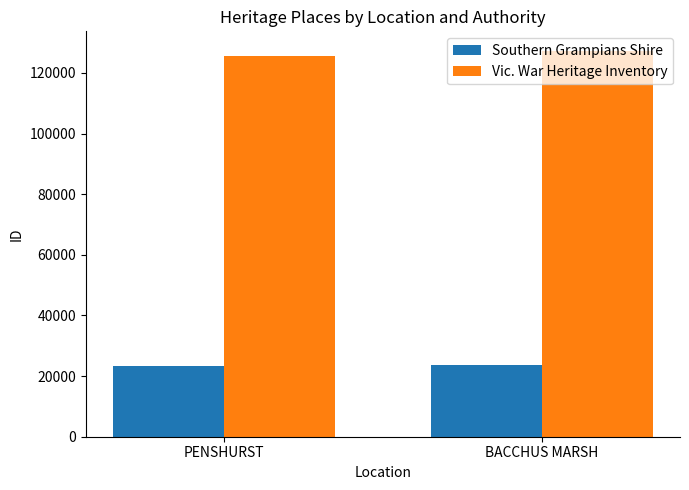

Is the value of Southern Grampians Shire at BACCHUS MARSH greater than the value of Vic. War Heritage Inventory at PENSHURST?

No